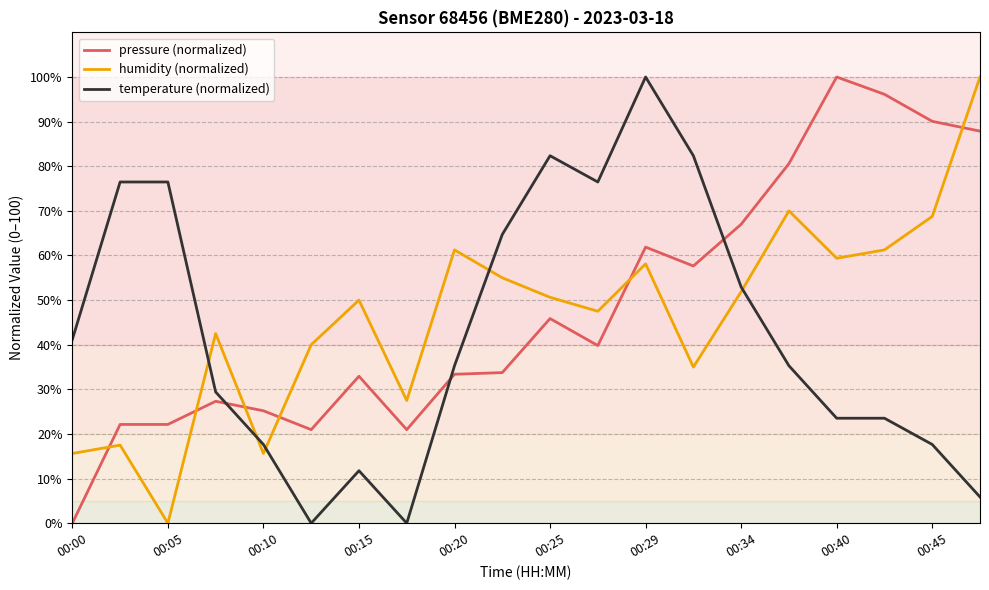

What is the maximum value shown in the chart?

100.0